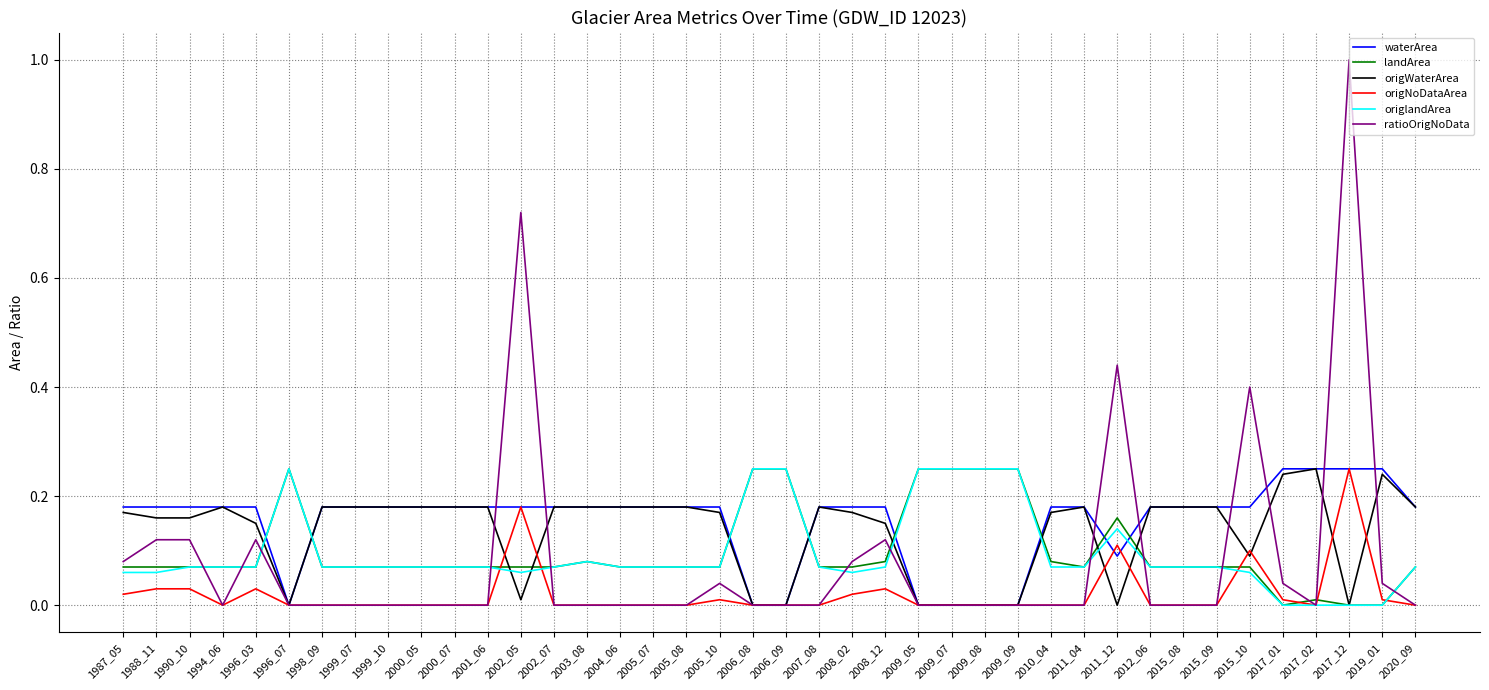

Which category has the highest value across all series?

2017_12